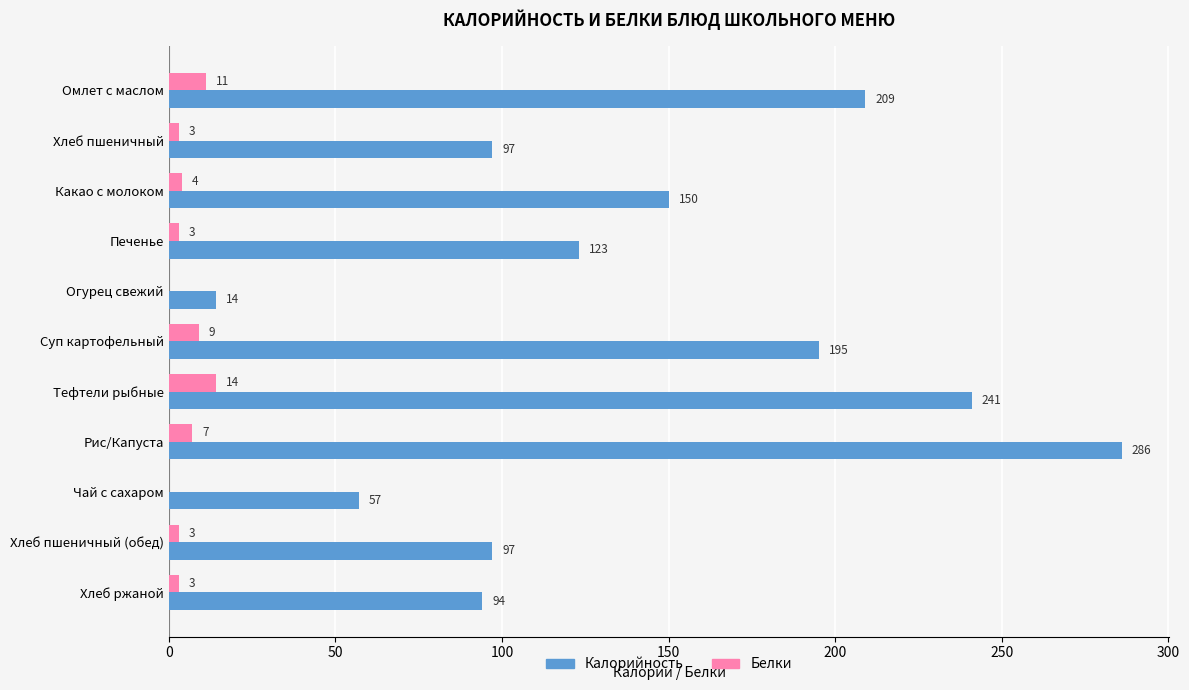

Where is Белки nearest to the value 7?

Рис/Капуста